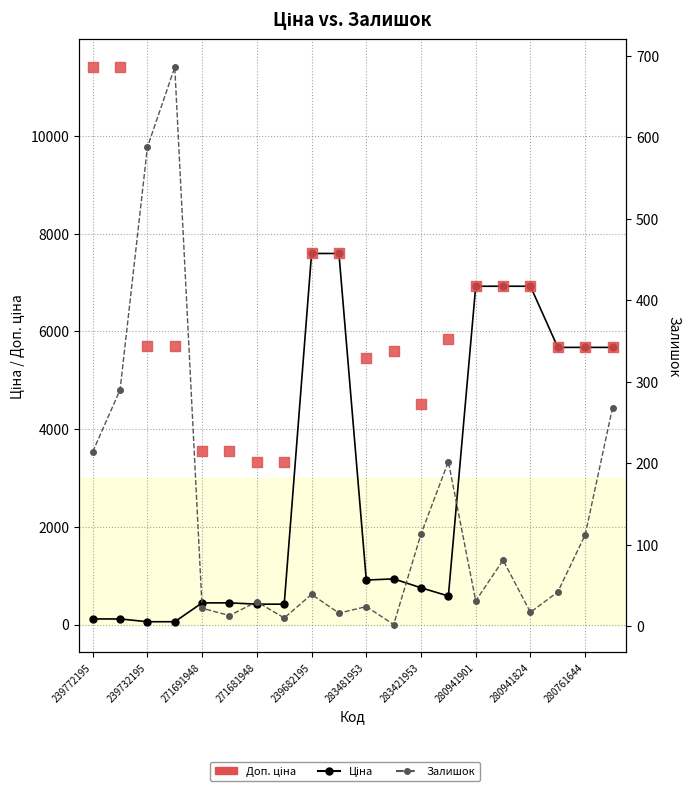

Which series contains the lowest Y value?

Залишок